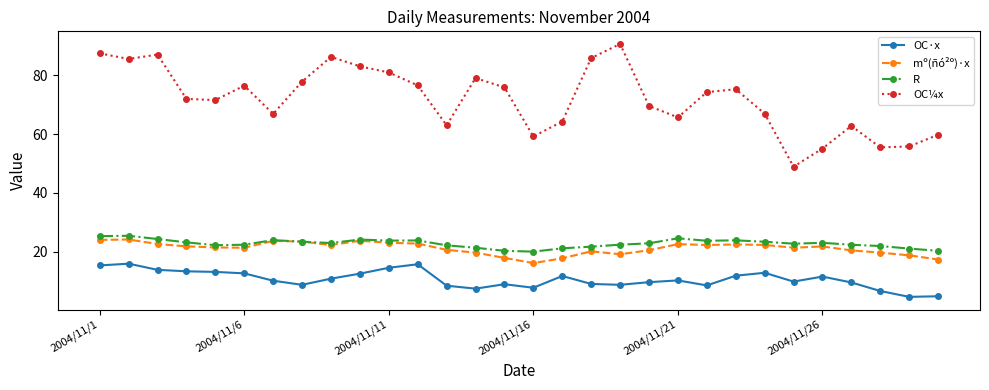

True or false: OC¼x and mº(ñó²º)·x intersect in this chart.

False